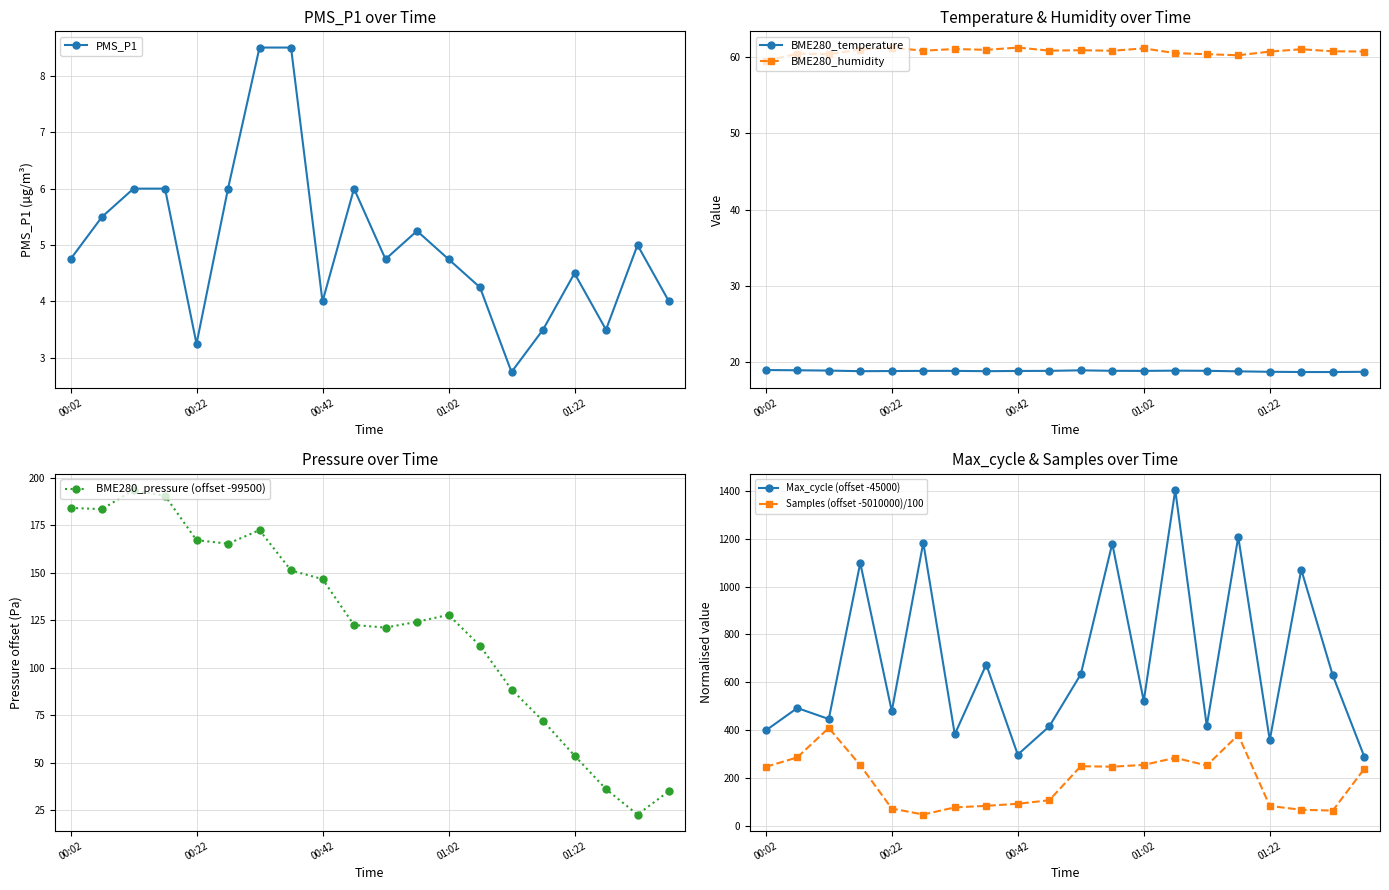

True or false: BME280_temperature and BME280_humidity cross at least once.

False